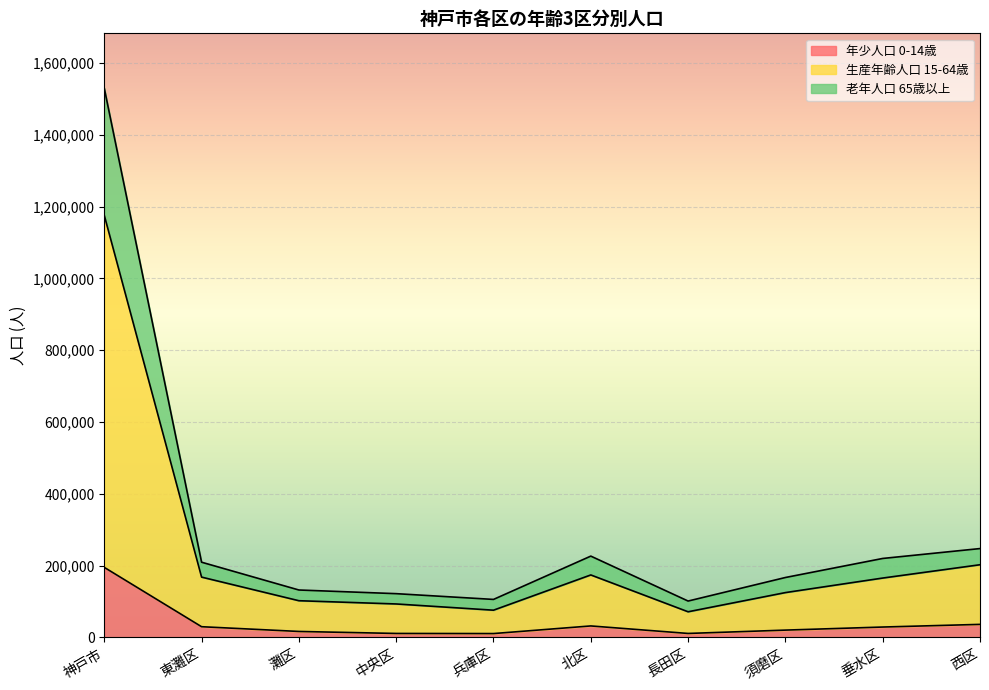

What is the difference between the second highest and second lowest values in the 年少人口 0-14歳 series?

25288